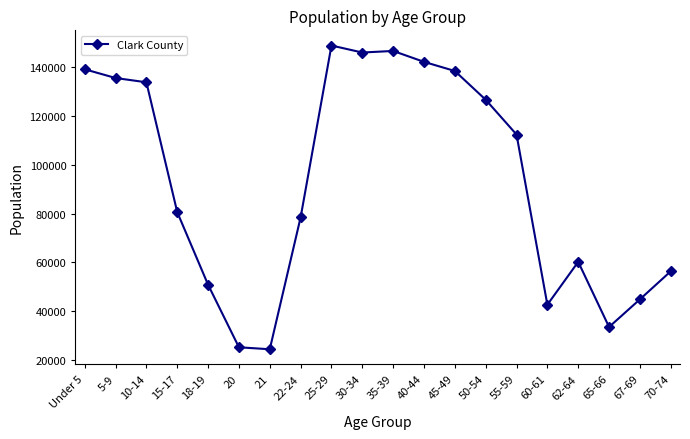

What is the average value?

93286